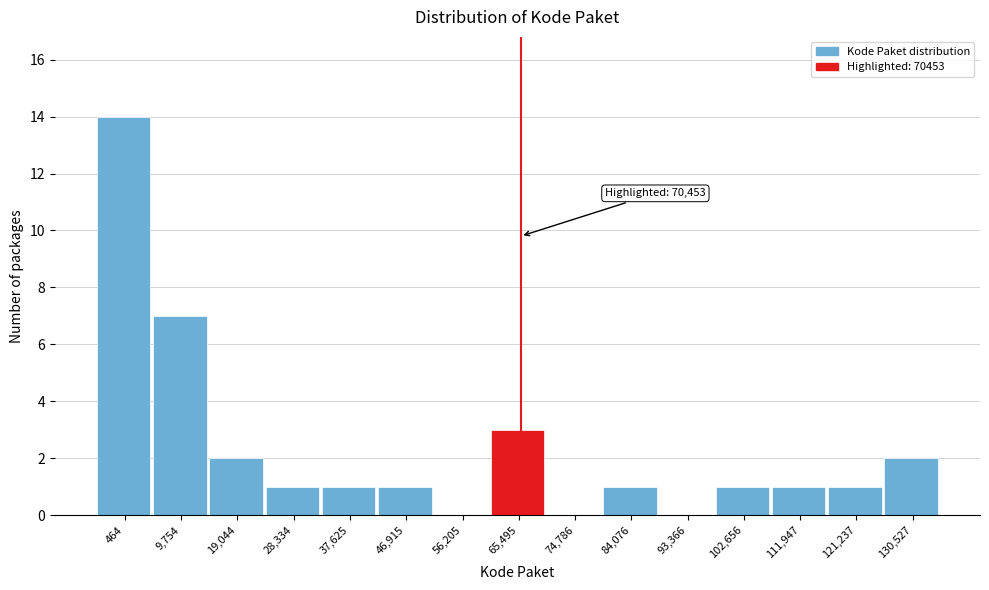

Reading right to left, list all the values displayed in this chart.

130,527=2	121,237=1	111,947=1	102,656=1	93,366=0	84,076=1	74,786=0	65,495=3	56,205=0	46,915=1	37,625=1	28,334=1	19,044=2	9,754=7	464=14